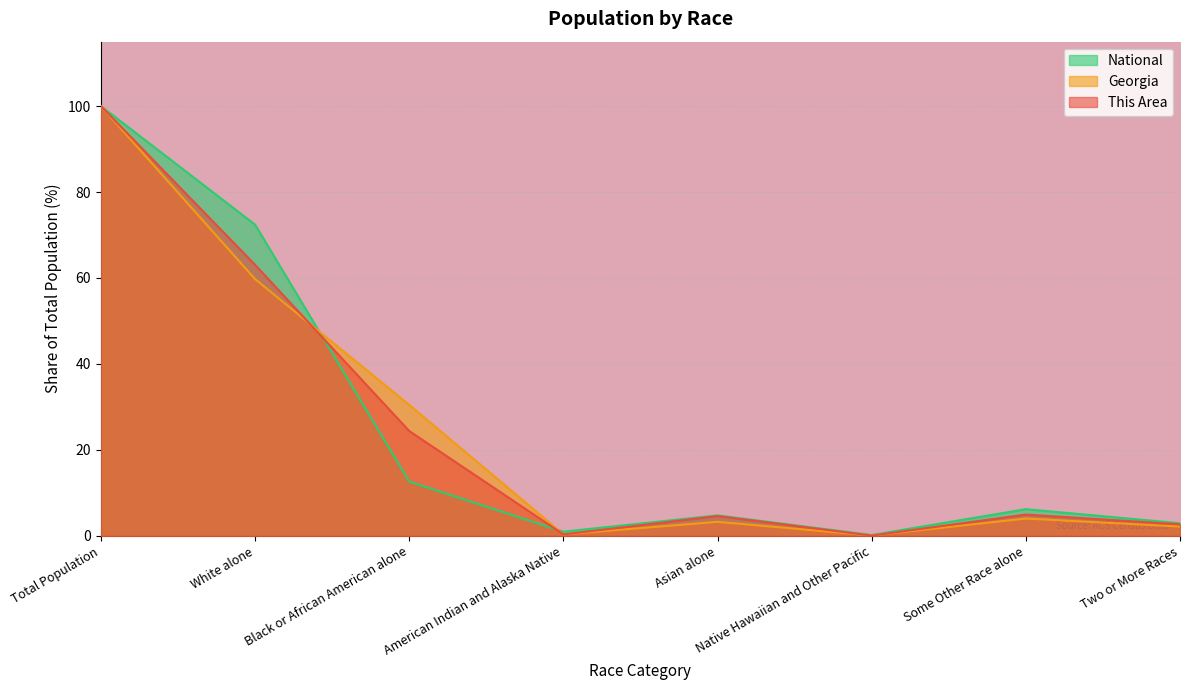

What is the difference between the National values at American Indian and Alaska Native and Asian alone?

3.8